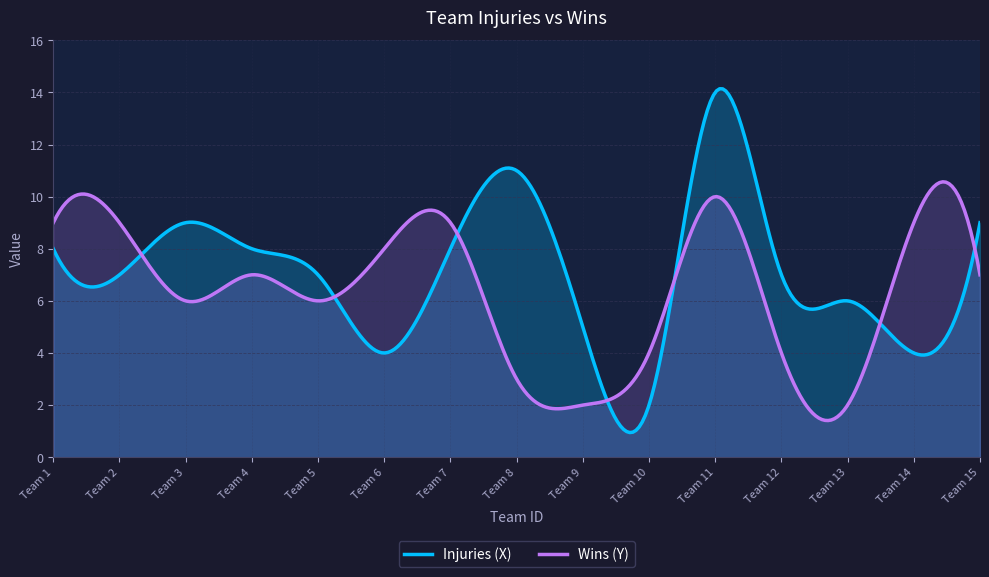

What is the sum of all Wins (Y) values?

1900.4